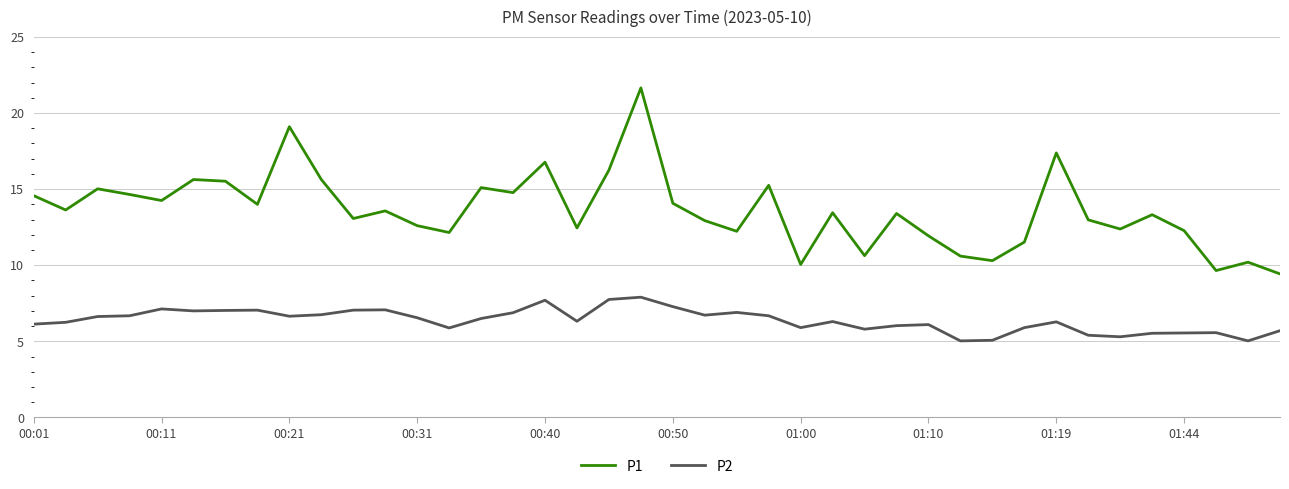

What is the difference between the maximum and minimum values in the P1 series?

12.2